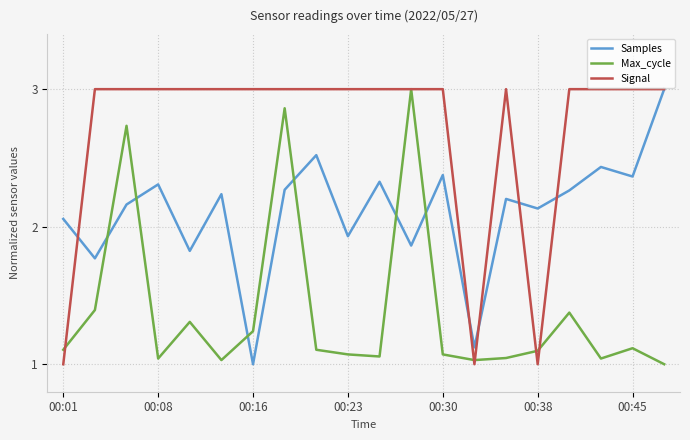

What is the highest value of the Signal series?

3.0